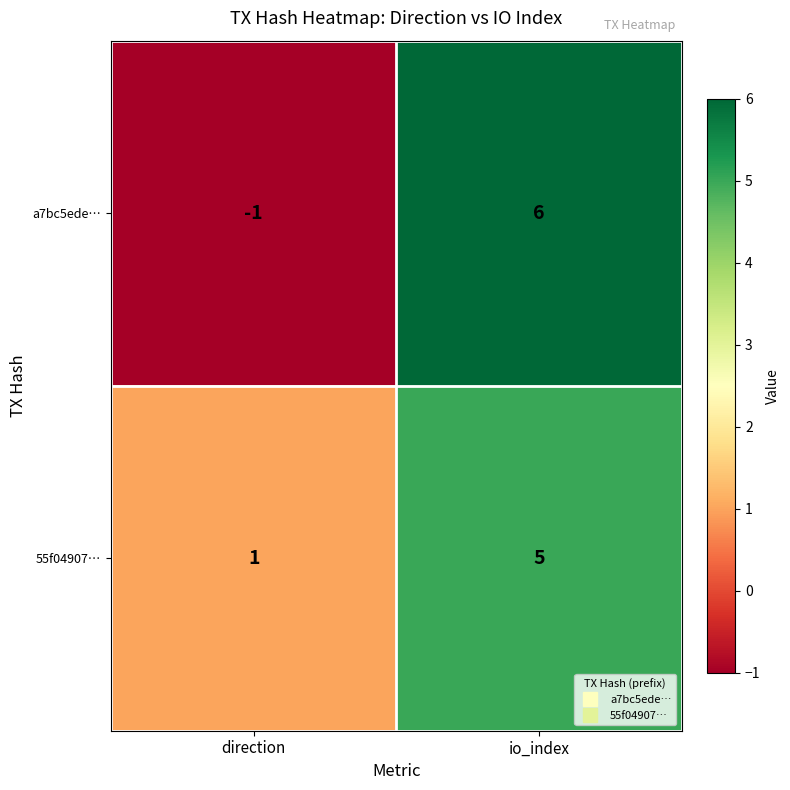

The value of 55f04907… at direction is 2. True or false?

False